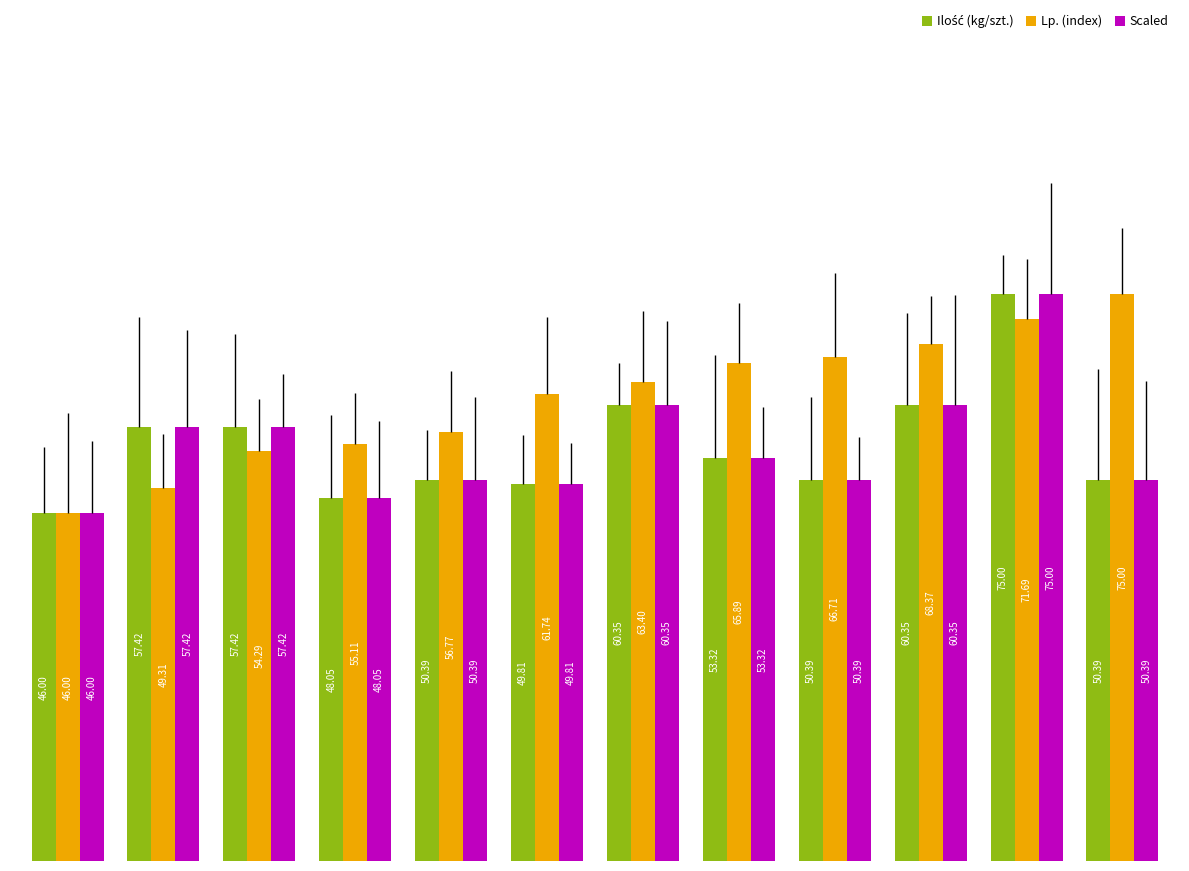

Which series has the largest total across all categories?

Lp. (index)